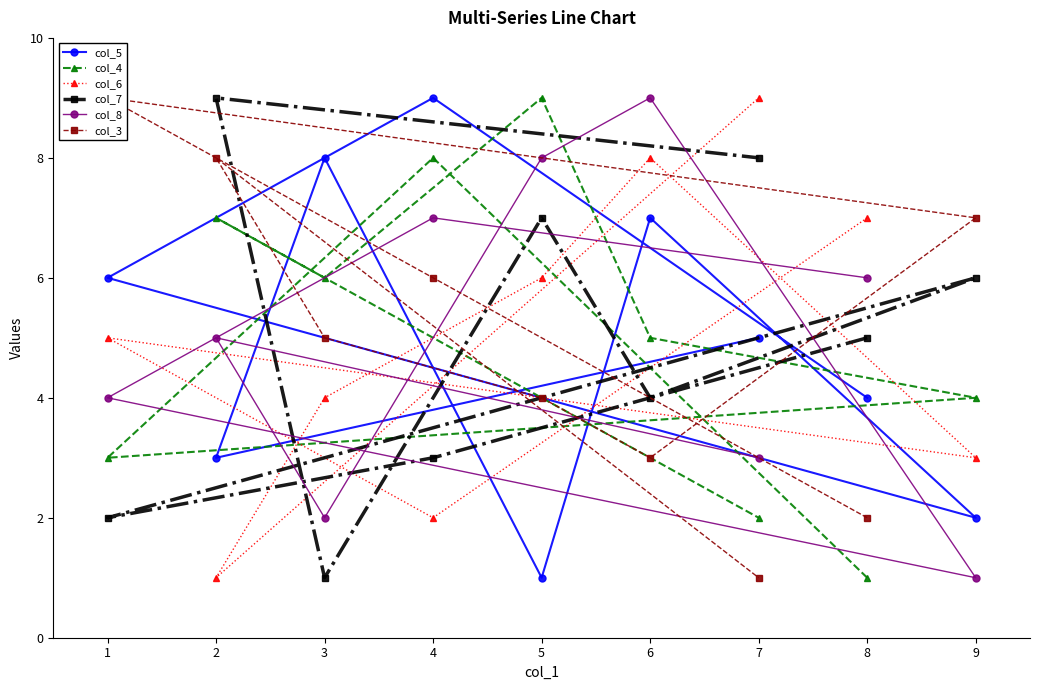

Count the col_6 values in the range 3 to 7.

5